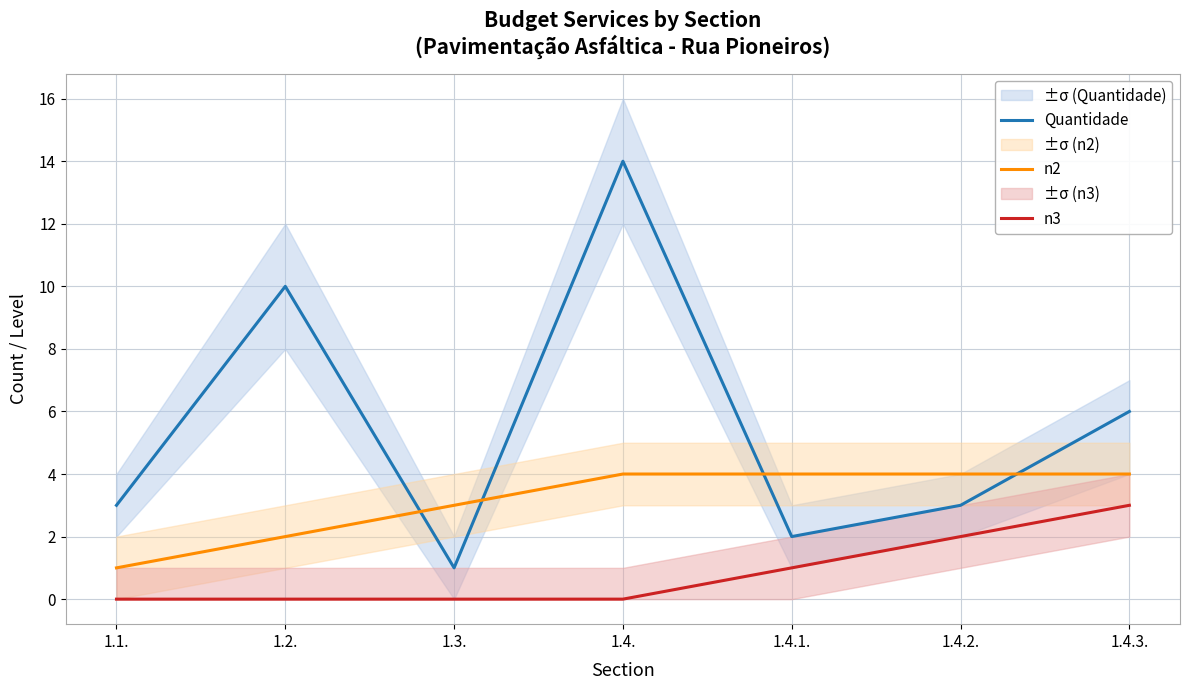

How many interior local peaks does the Quantidade series have?

2